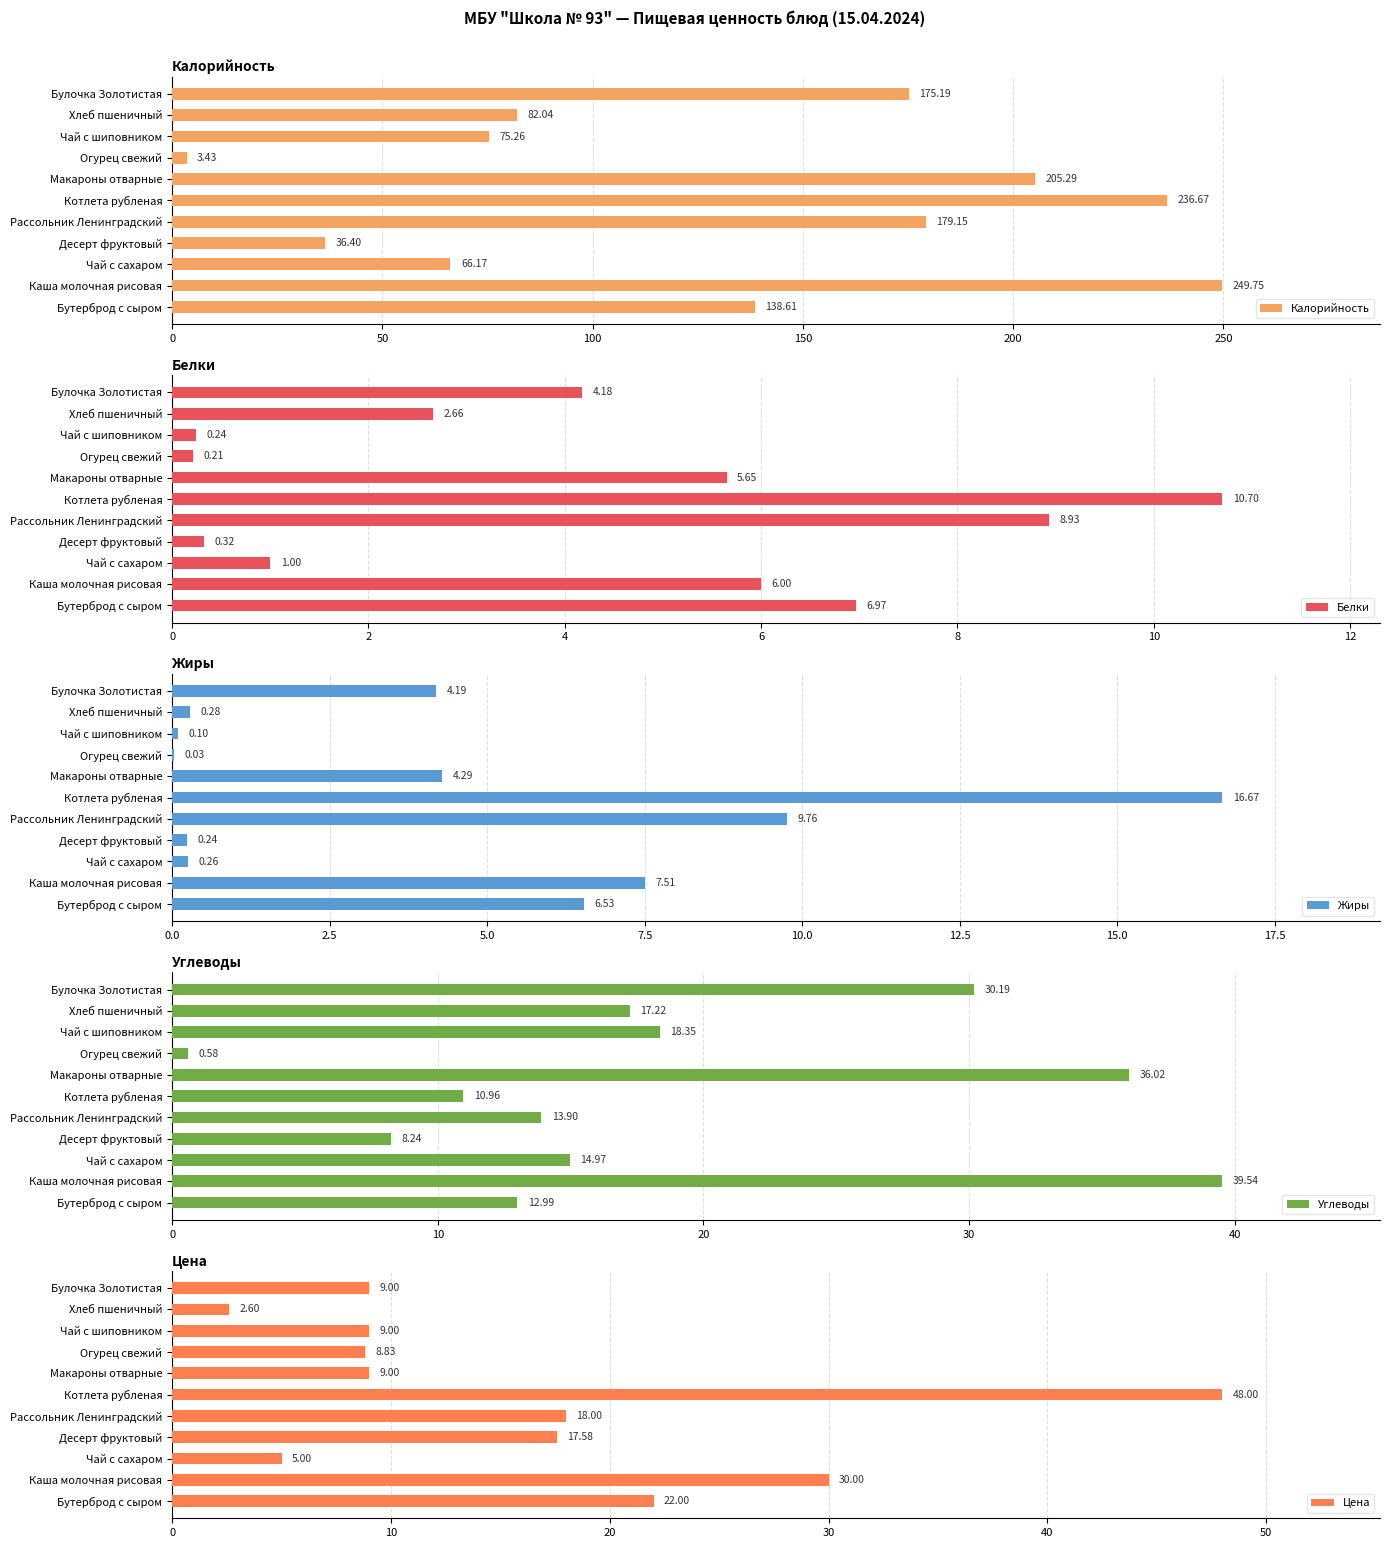

What is the difference between the maximum and minimum values in the Жиры series?

16.6